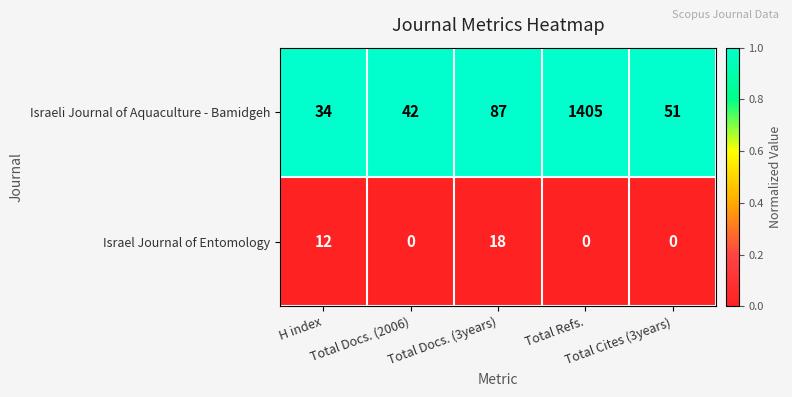

What is the sum of all Israel Journal of Entomology values?

30